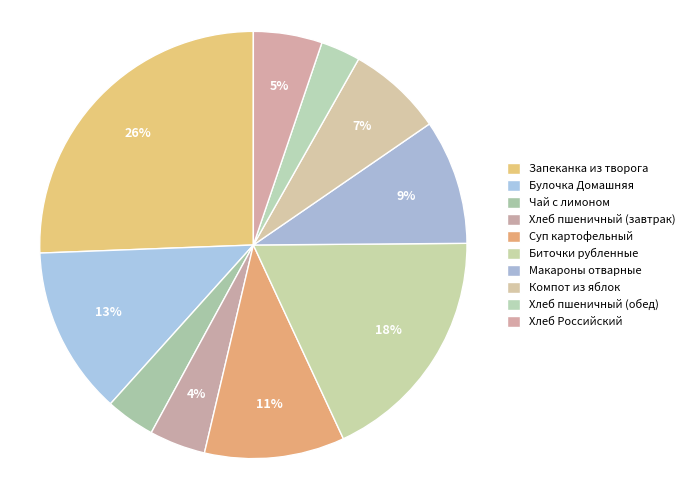

Which slice is the largest?

Запеканка из творога